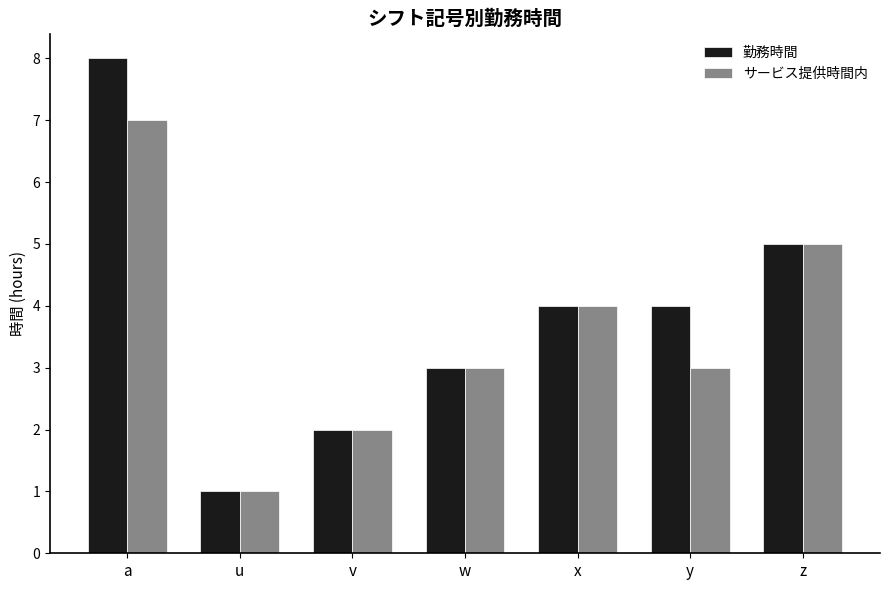

List the series in order of their peak value, highest first.

勤務時間, サービス提供時間内